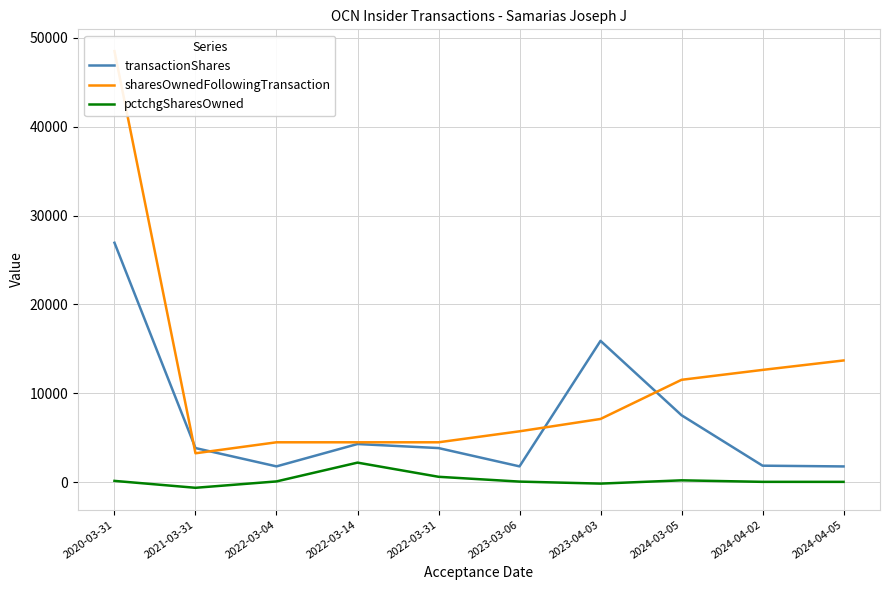

What is the smallest value displayed?

-652